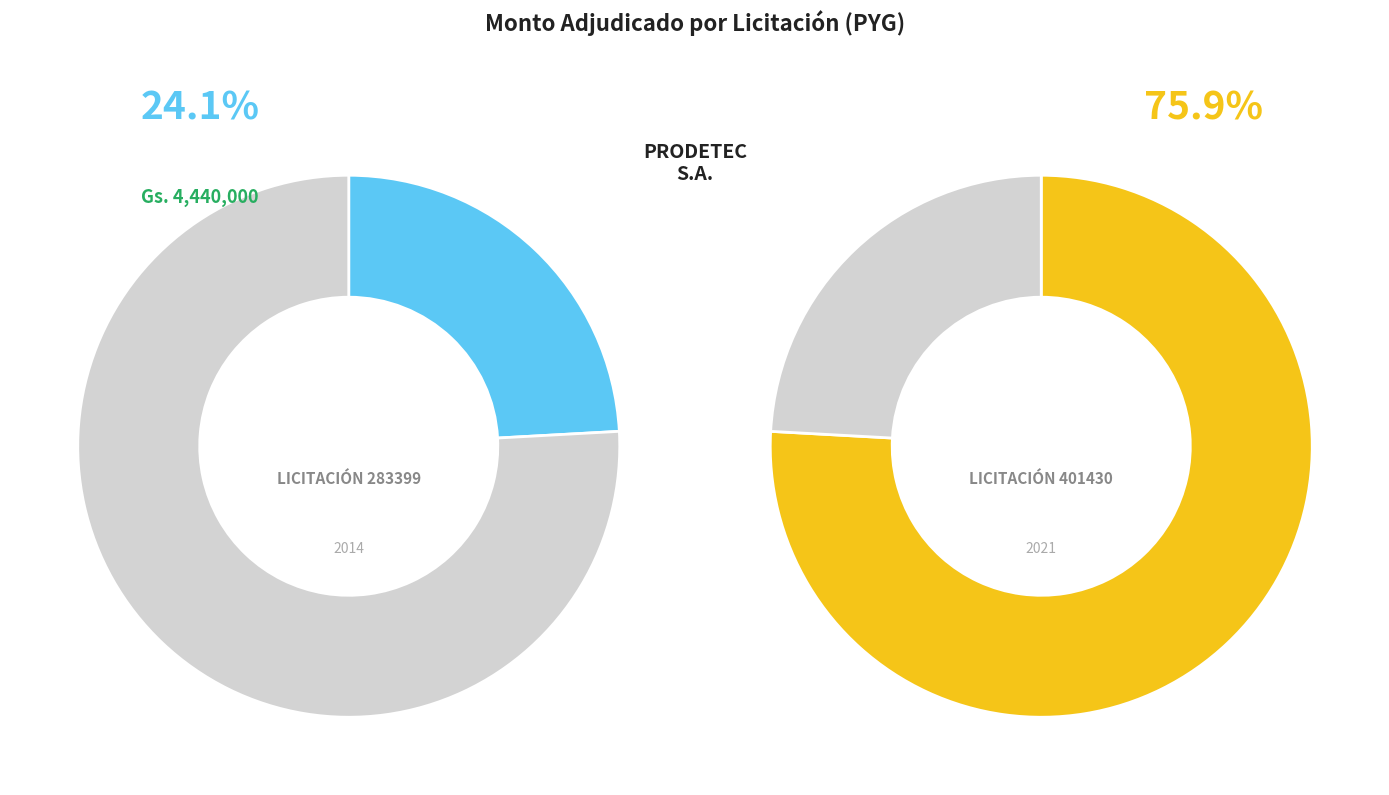

To the nearest percent, what is the difference between the largest and smallest slice percentages?

52%